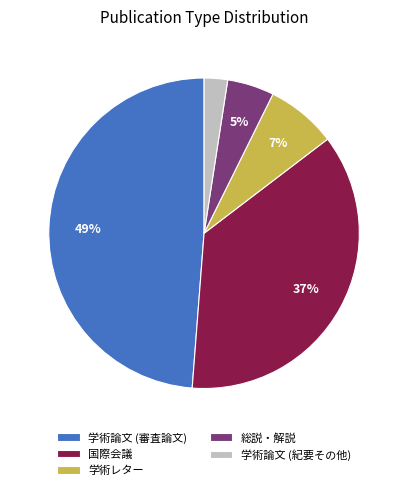

What is the ratio of the value at 総説・解説 to the value at 学術論文 (審査論文)?

0.1